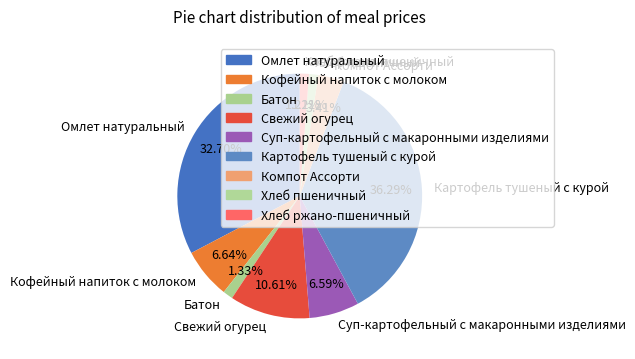

Which slice is the largest?

Картофель тушеный с курой